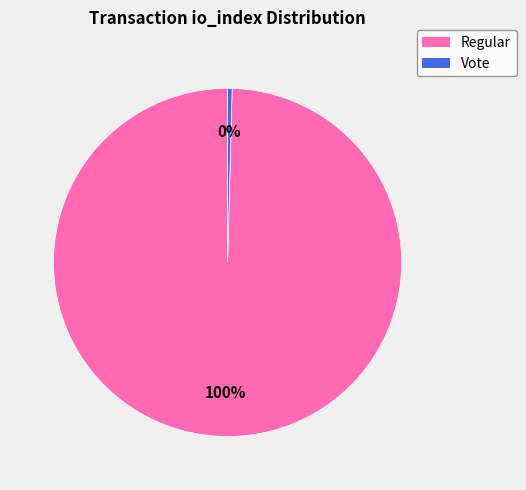

Count the number of slices in the pie.

2